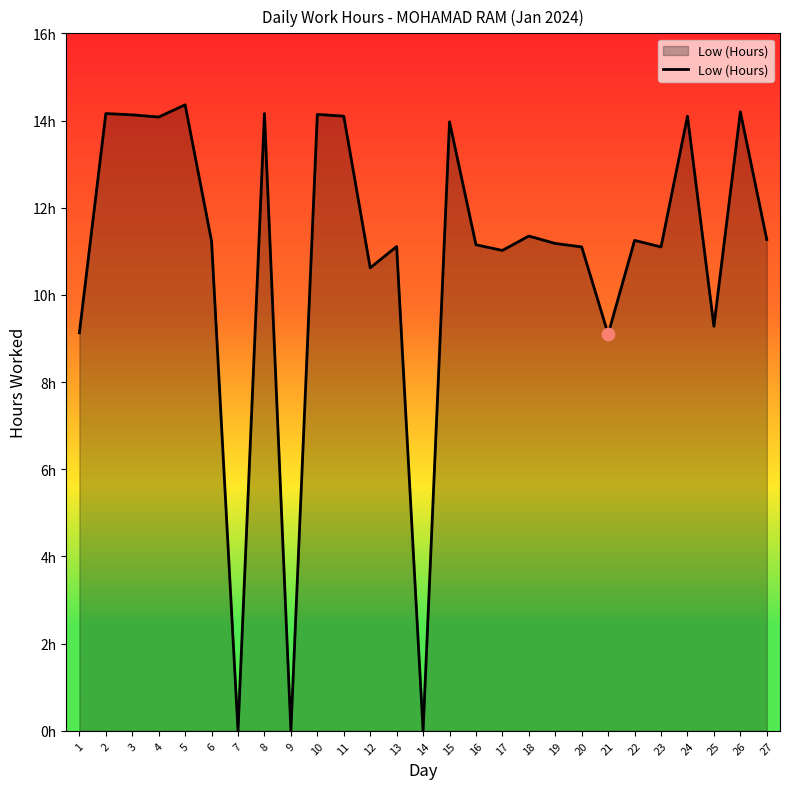

Approximately how many times larger is the value at 21 compared to 26?

0.6